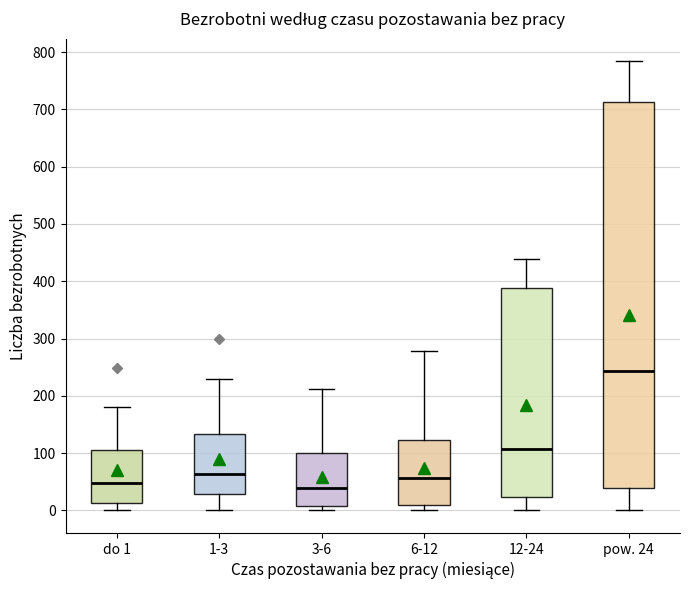

Reading left to right, read every box against the y-axis: the position of its median line, the range the box covers, and the ends of its whiskers. The values are not printed on the chart, so give them approximately, as read against the axis.

do 1: median 50, box 10 to 110, whiskers 0 to 180
1-3: median 60, box 30 to 130, whiskers 0 to 230
3-6: median 40, box 10 to 100, whiskers 0 to 210
6-12: median 60, box 10 to 120, whiskers 0 to 280
12-24: median 110, box 20 to 390, whiskers 0 to 440
pow. 24: median 240, box 40 to 710, whiskers 0 to 780